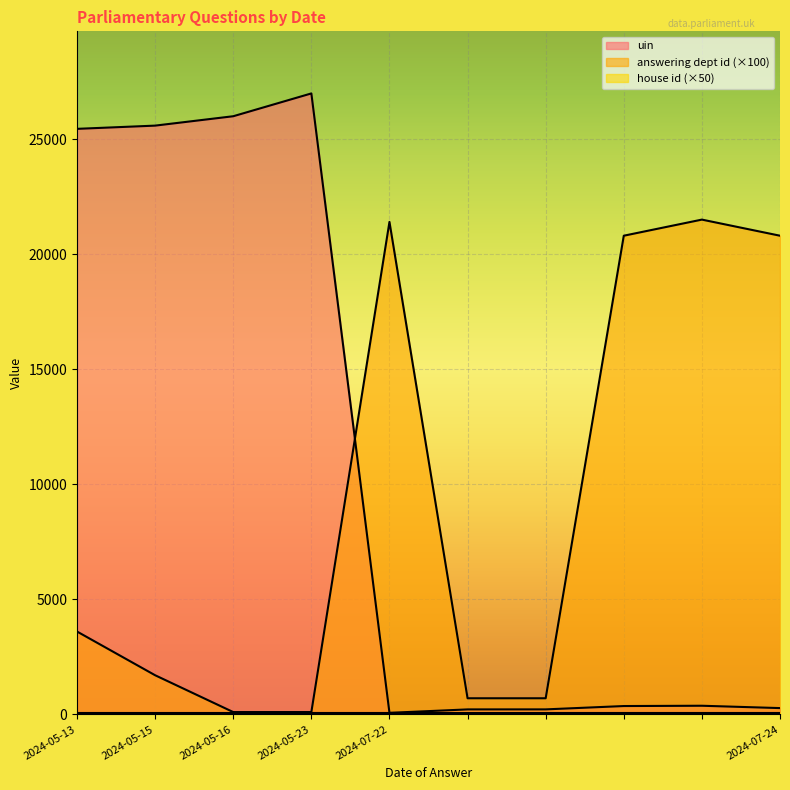

The answering dept id series shows 276 at 2024-07-24. True or false?

False